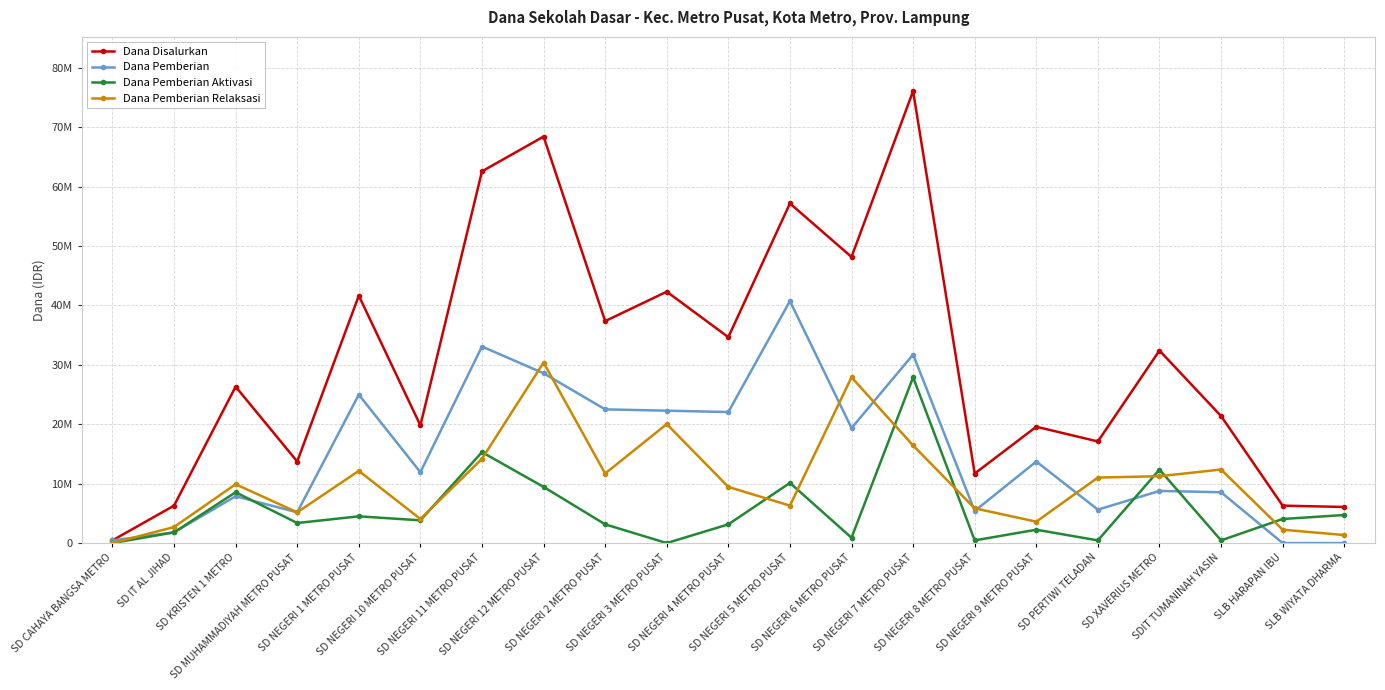

What is the sum of all Dana Disalurkan values?

649350000